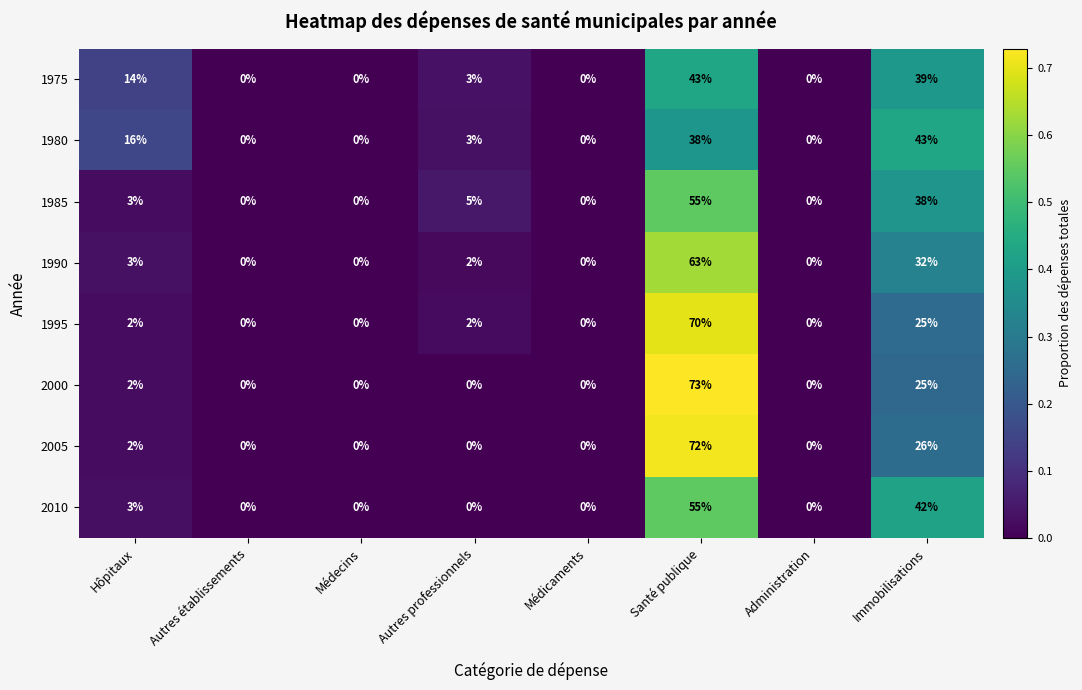

Where is 1995 nearest to the value 35?

Immobilisations